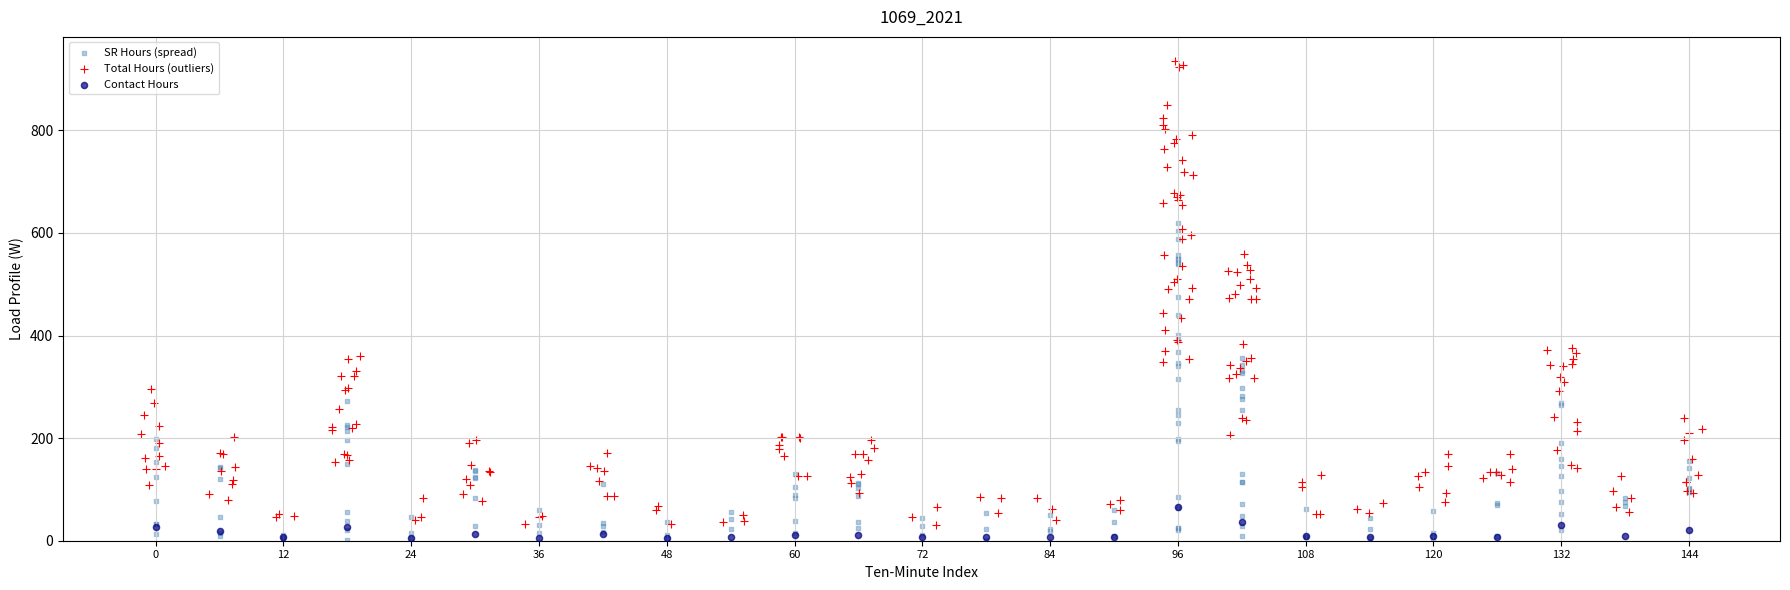

Which series contains the highest Y value?

Total Hours (outliers)